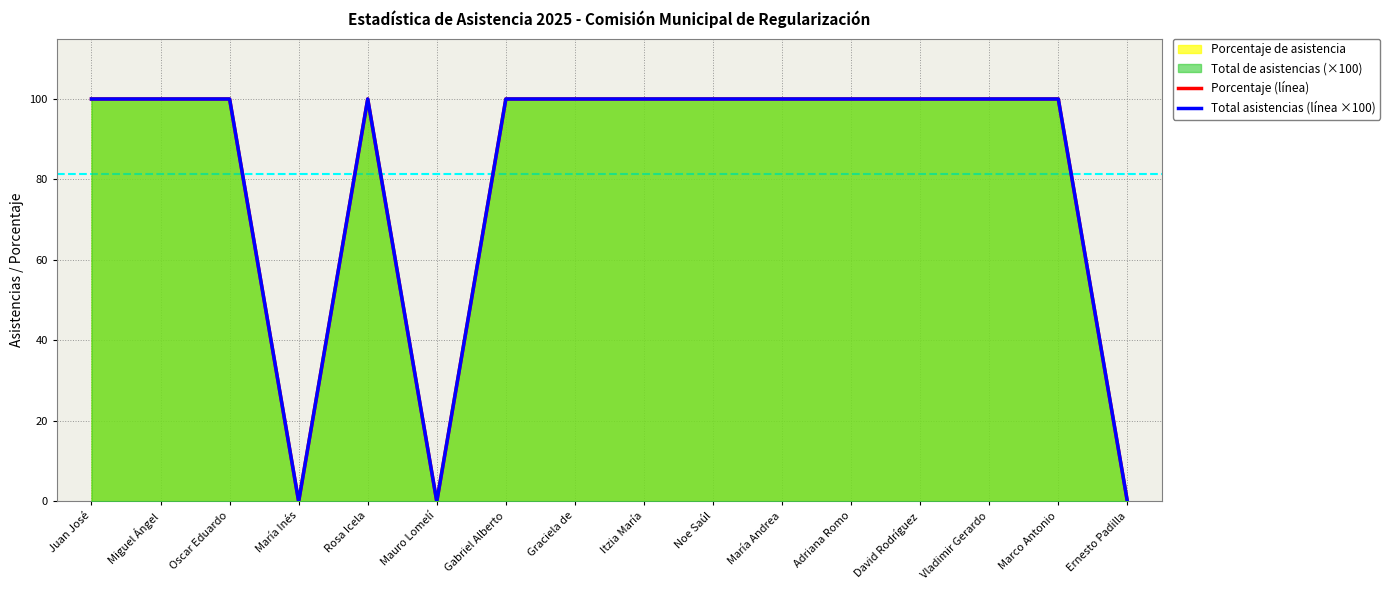

What is the difference between the second highest and second lowest values in the Total de asistencias series?

100